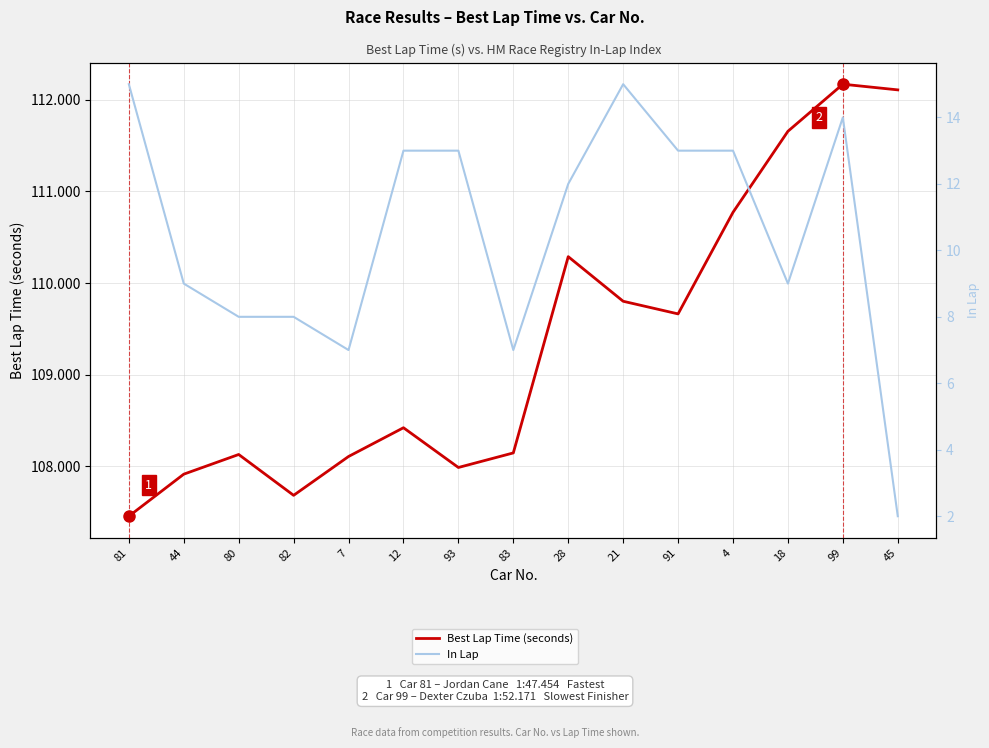

How many values in the In Lap series are below 12?

7